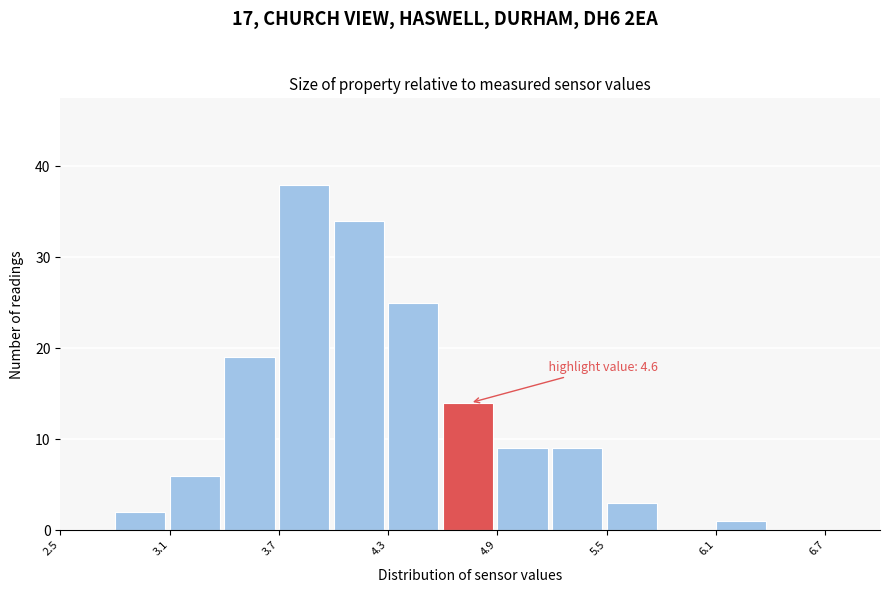

Read against the x-axis, roughly where is the centre of the tallest bar?

3.8